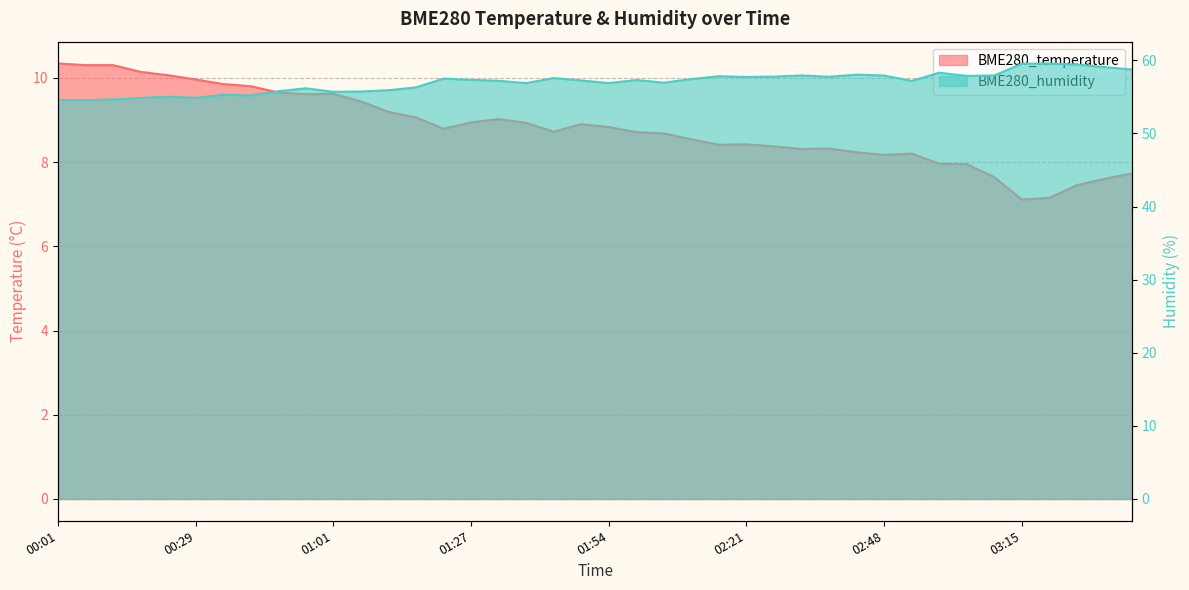

What is the sum of the BME280_humidity values at 00:18 and 02:27?

112.6